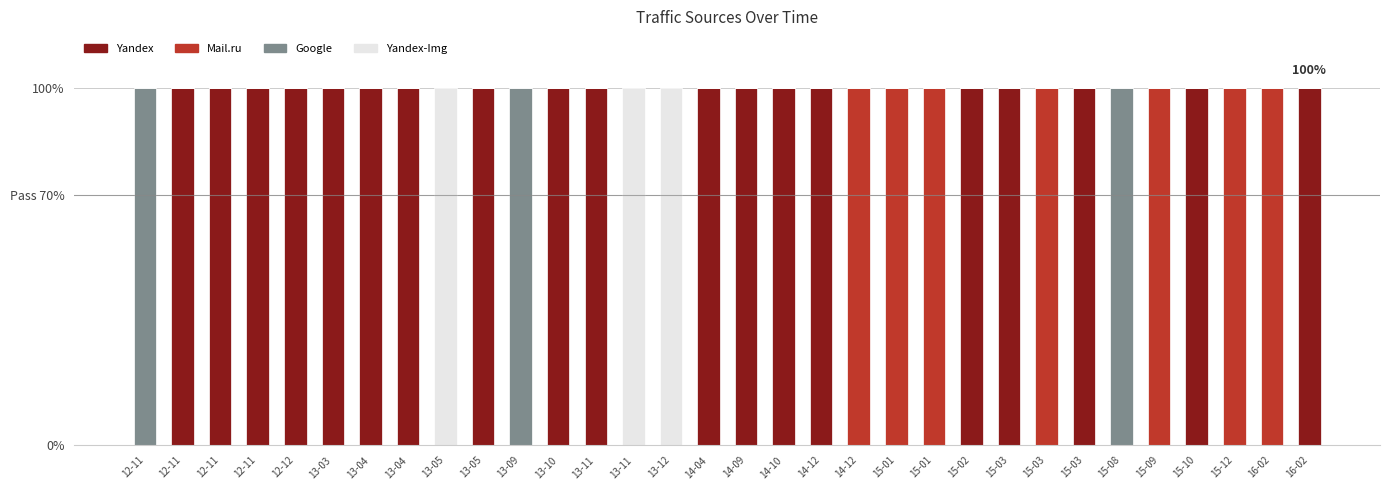

At 15-01, list the series in order from largest to smallest.

Mail.ru, Yandex, Google, Yandex-Img